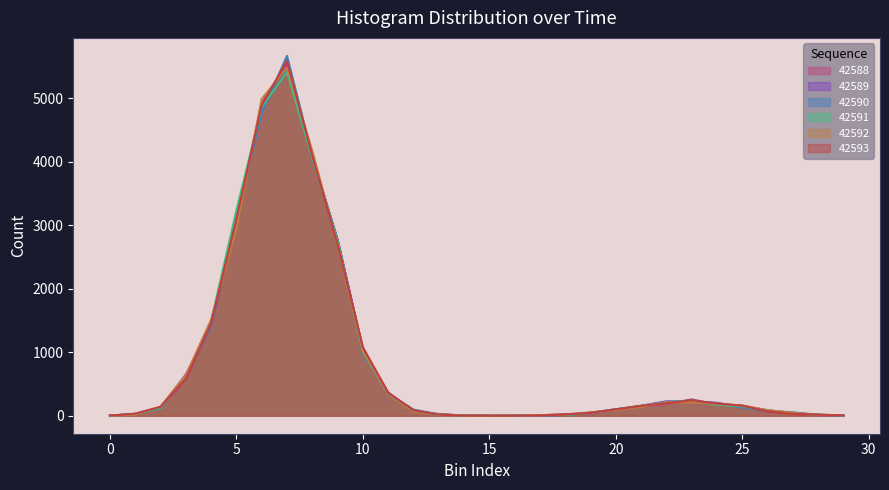

True or false: 42590 has a value of 599 at 10.

False